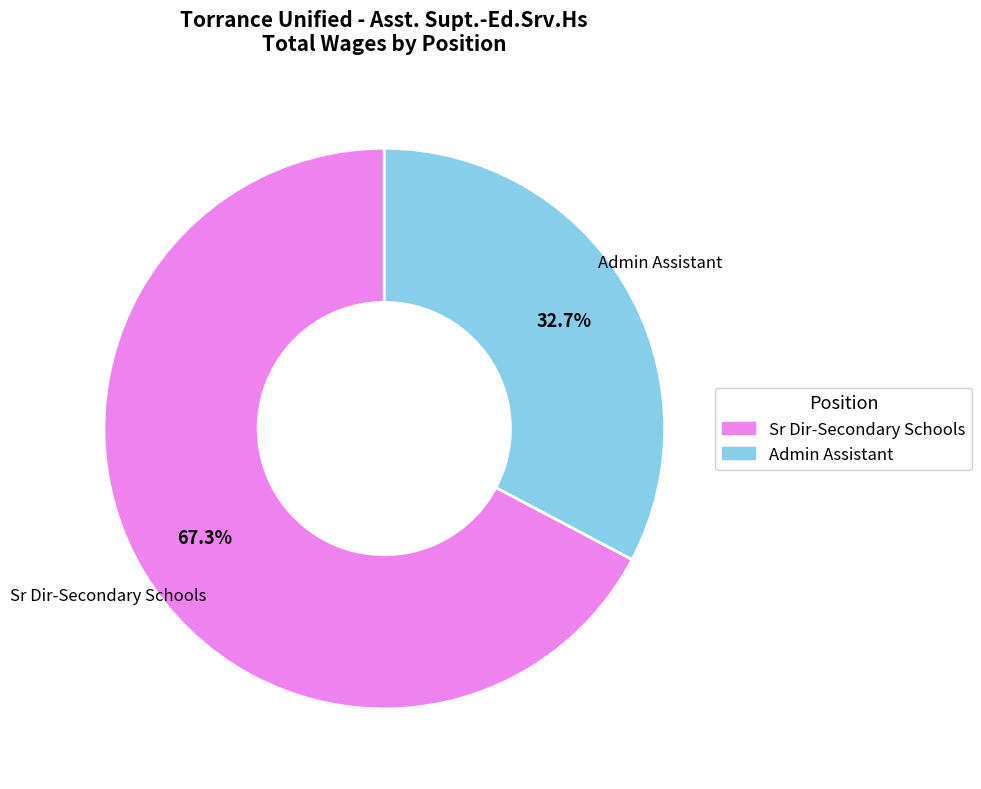

Combined, do Sr Dir-Secondary Schools and Admin Assistant account for over 50%?

Yes